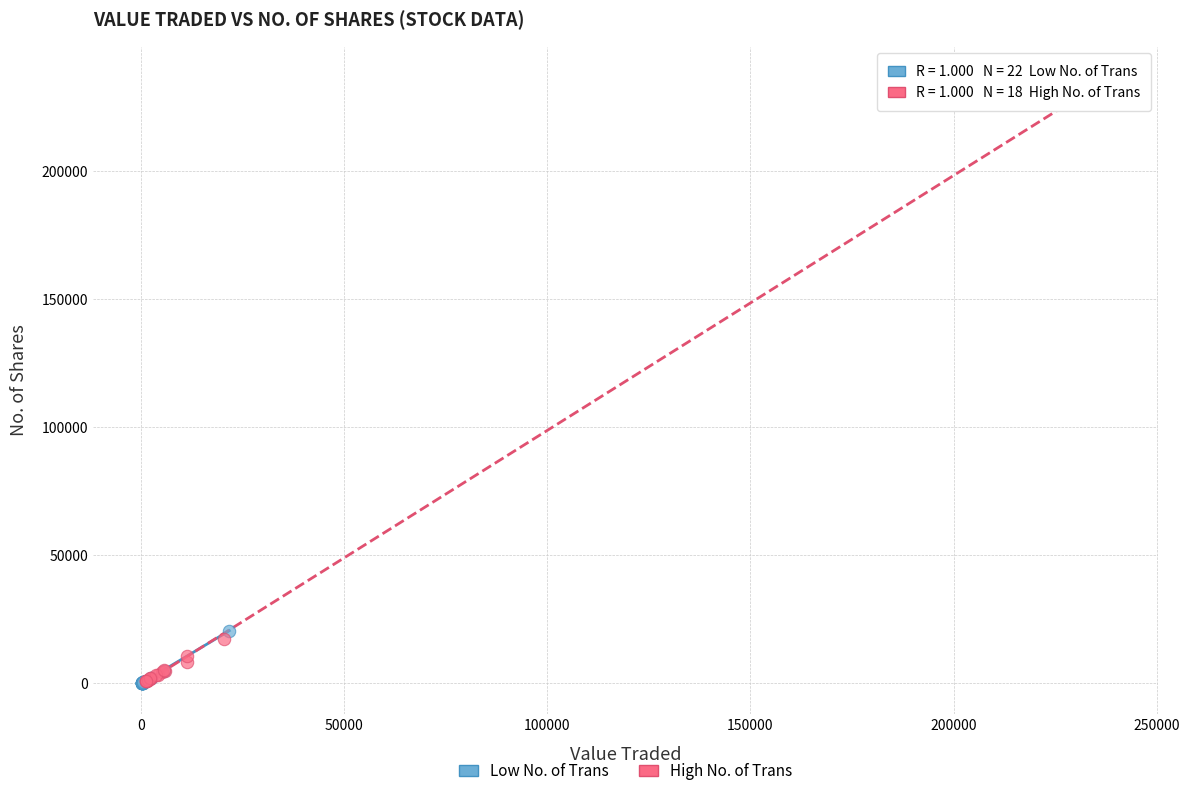

Which series has the widest spread of Y values?

High No. of Trans